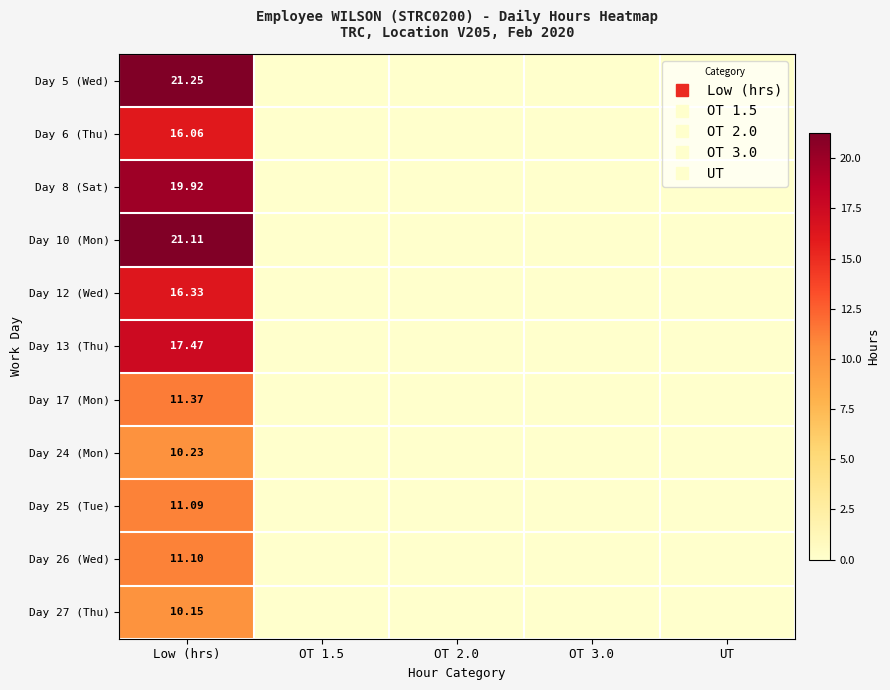

Where is Day 17 (Mon) nearest to the value 5?

OT 1.5